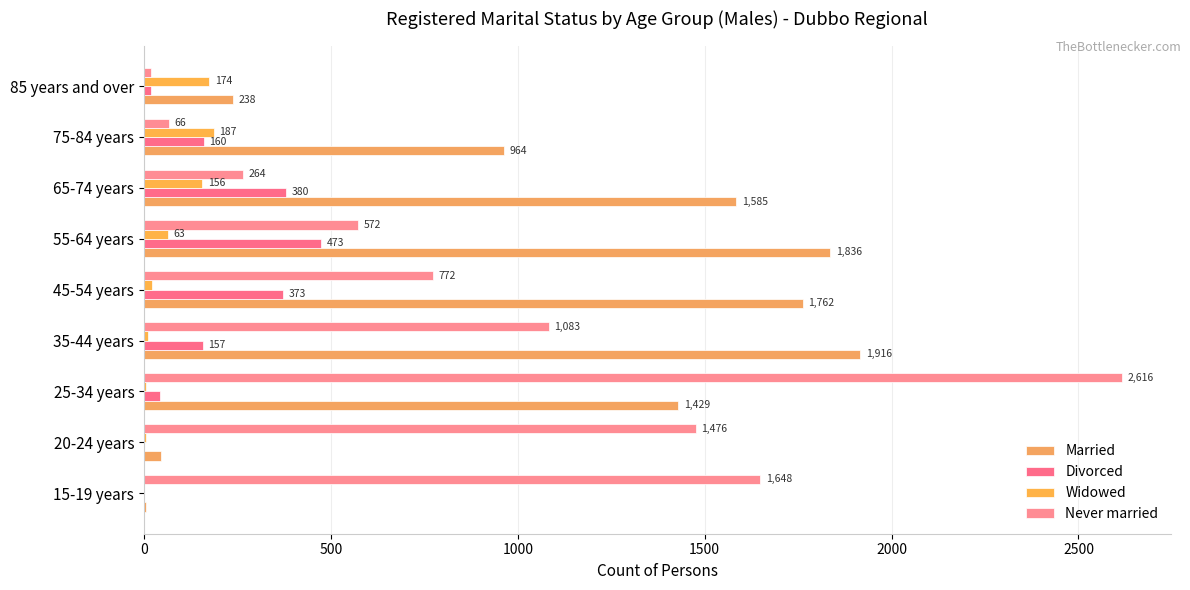

At which category is the sum across all series the highest?

25-34 years